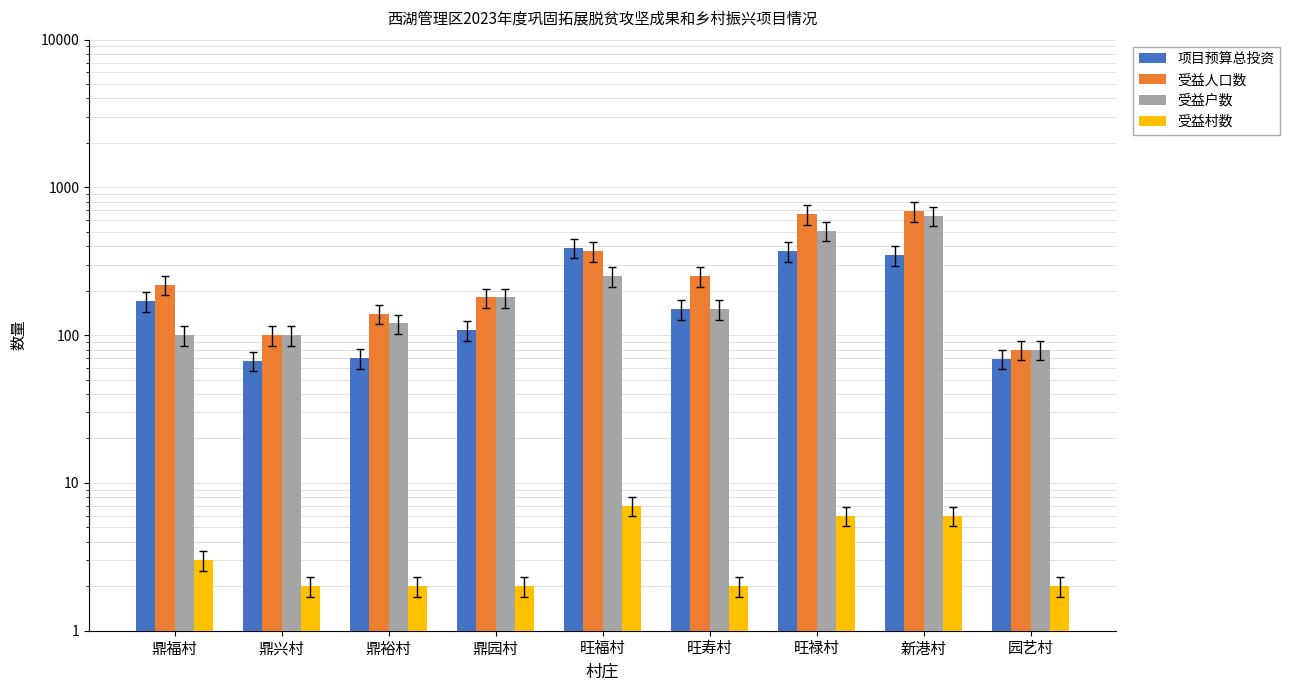

At which label does 受益村数 reach its peak?

旺福村